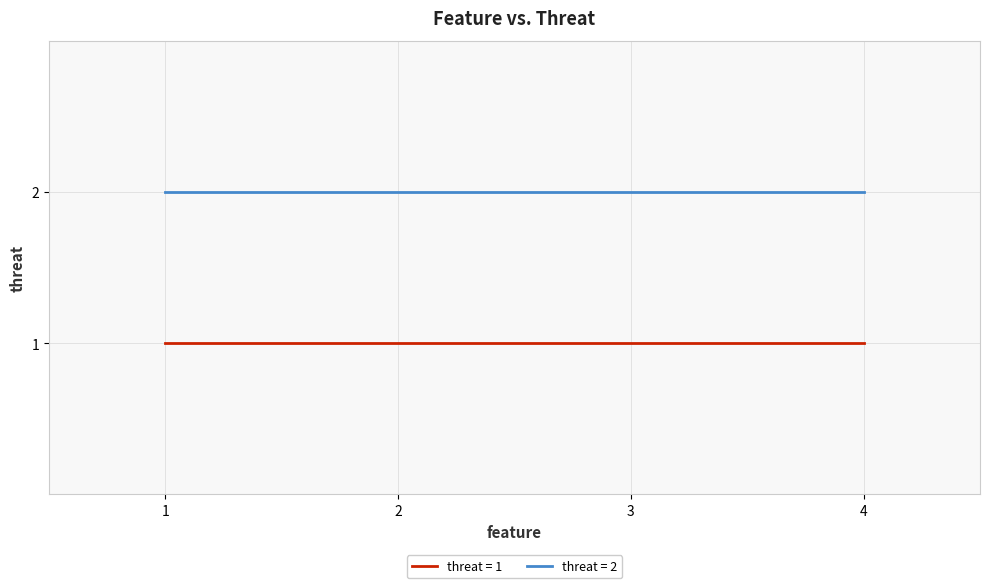

Does the chart have visible grid lines?

Yes